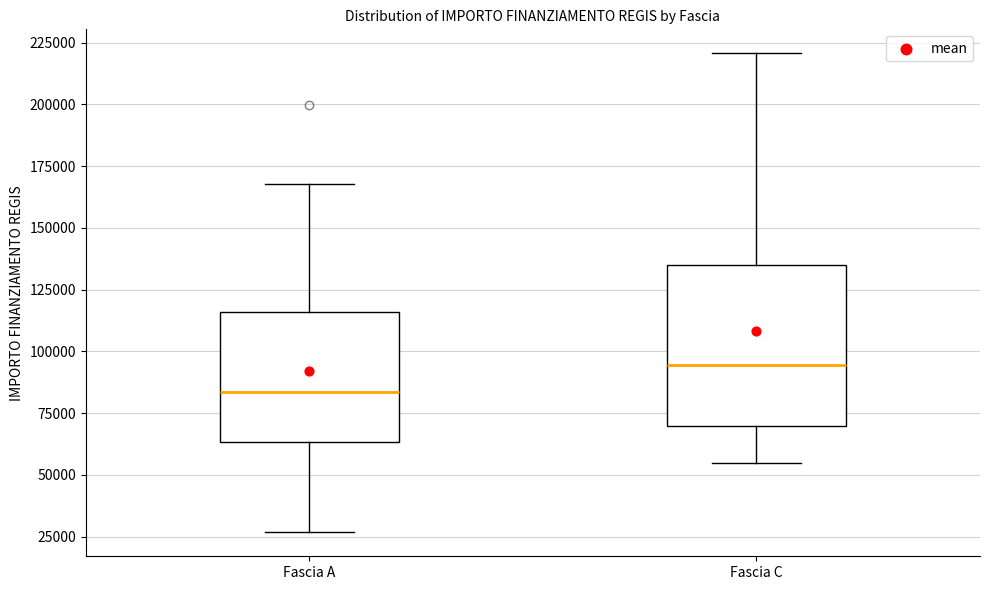

Reading left to right, read every box against the y-axis: the position of its median line, the range the box covers, and the ends of its whiskers. The values are not printed on the chart, so give them approximately, as read against the axis.

Fascia A: median 85000, box 65000 to 115000, whiskers 25000 to 170000
Fascia C: median 95000, box 70000 to 135000, whiskers 55000 to 220000